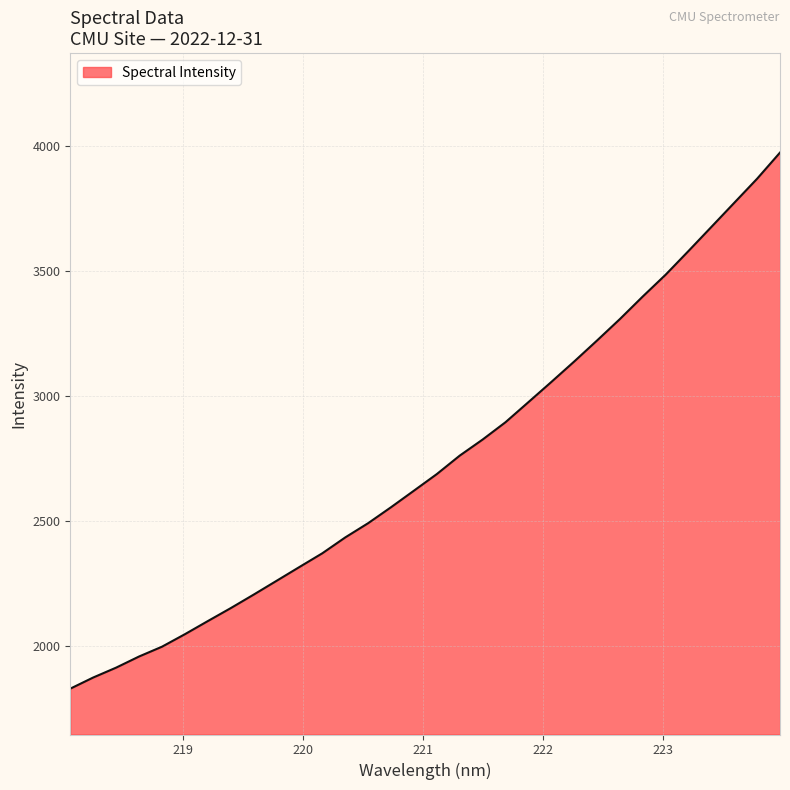

What is the greatest value displayed?

3973.3